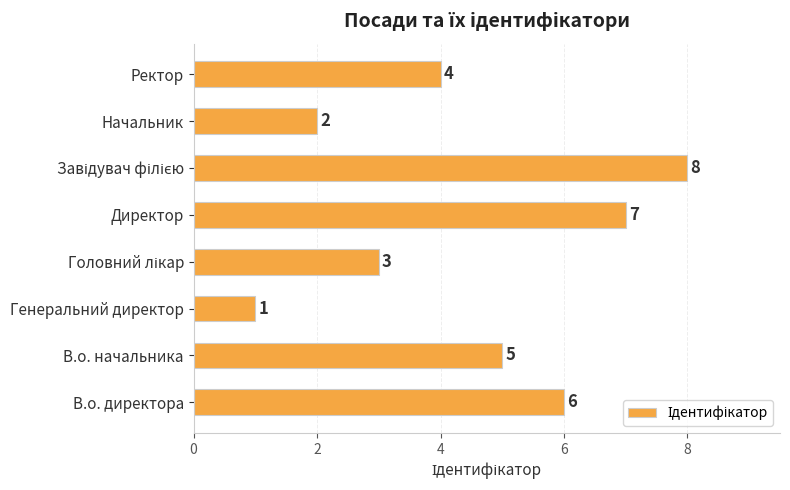

Are the bars horizontal?

Yes